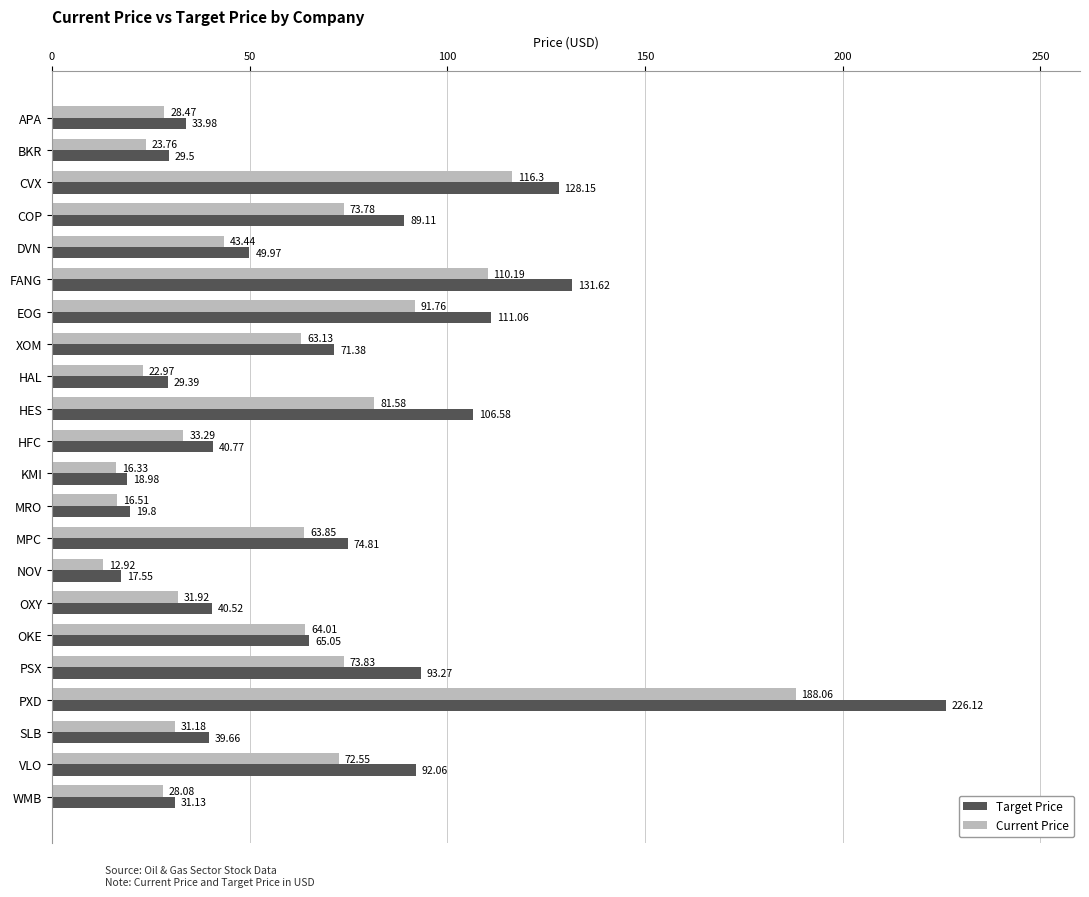

At which label does Target Price reach its minimum?

NOV